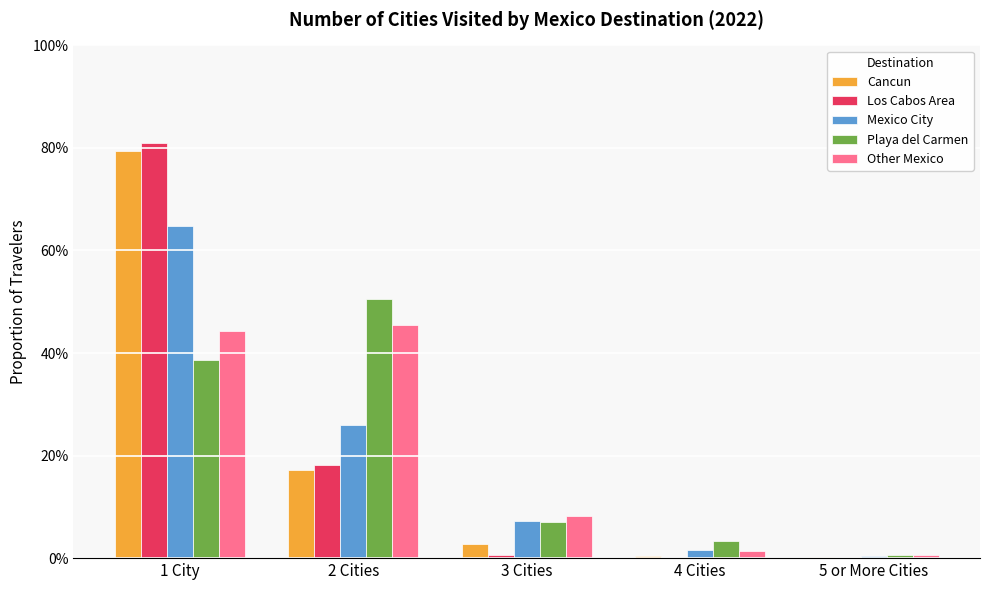

Reading right to left, what are all the values shown in this chart?

Cancun: 0.0	0.0	0.0	0.2	0.8
Los Cabos Area: 0.0	0.0	0.0	0.2	0.8
Mexico City: 0.0	0.0	0.1	0.3	0.6
Playa del Carmen: 0.0	0.0	0.1	0.5	0.4
Other Mexico: 0.0	0.0	0.1	0.5	0.4